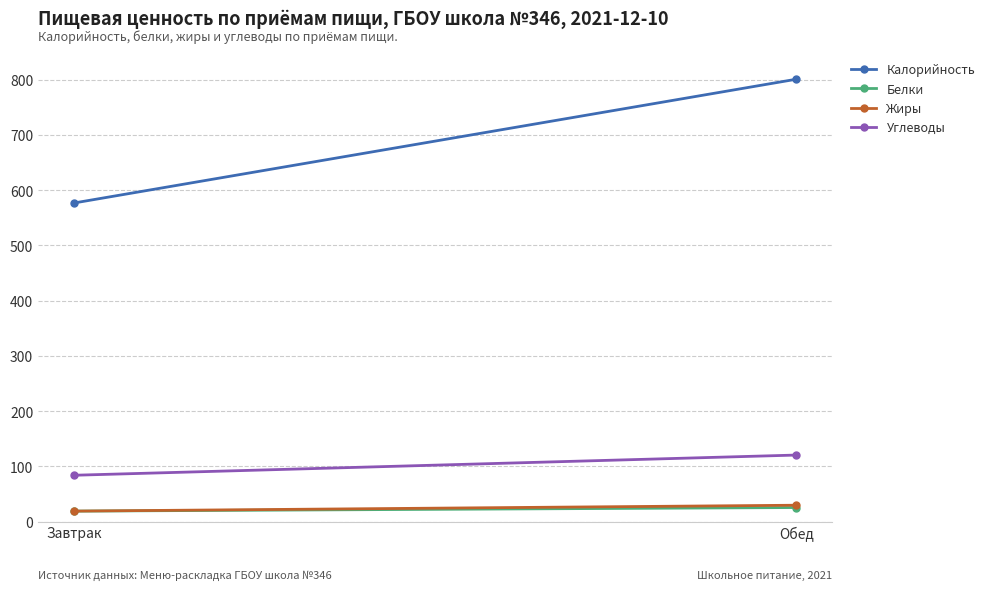

How many series are shown in this chart?

4